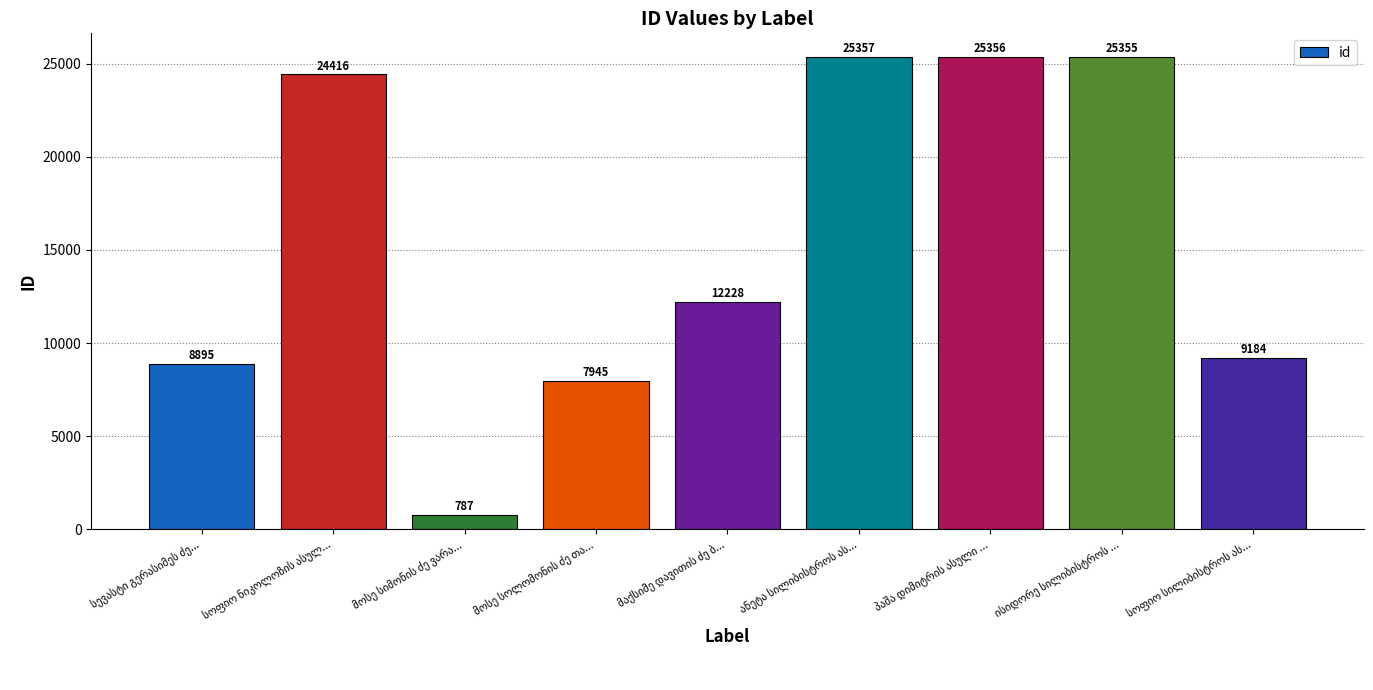

What is the sum of all values?

139523